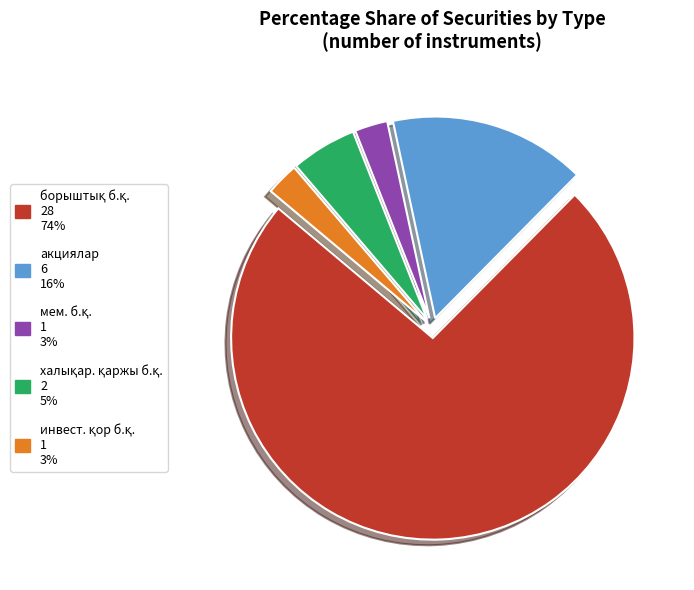

Is there a majority slice in this chart?

Yes